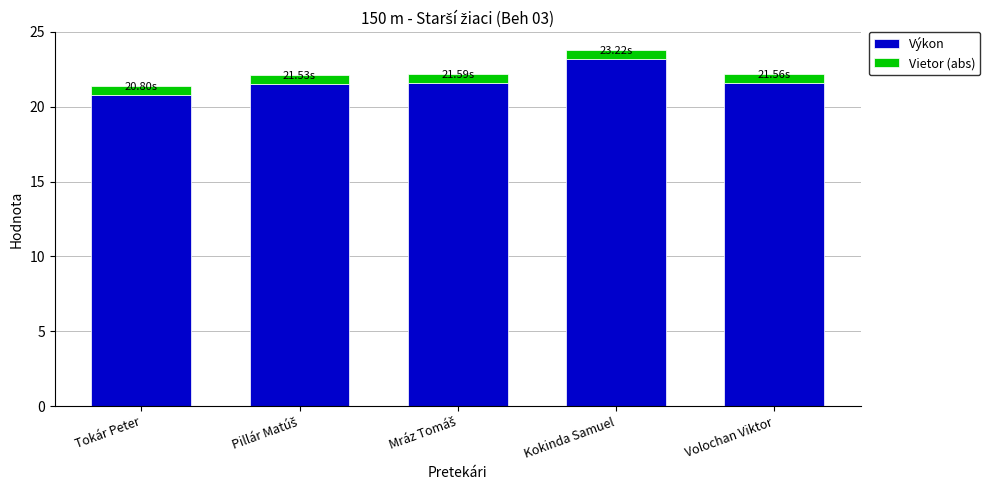

What is the sum of all Výkon values?

108.7